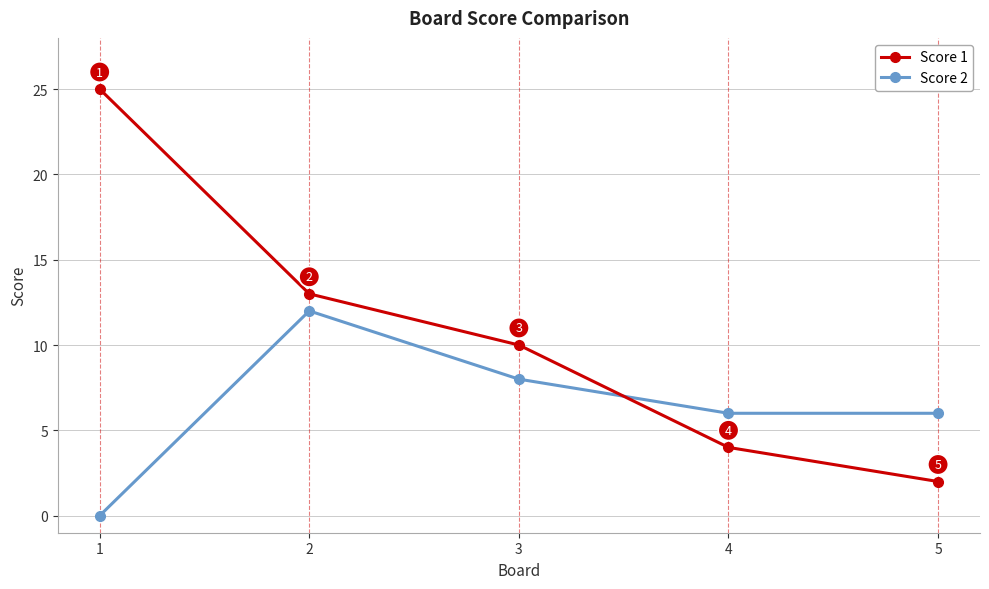

What is the spread (max minus min) of values at 1?

25